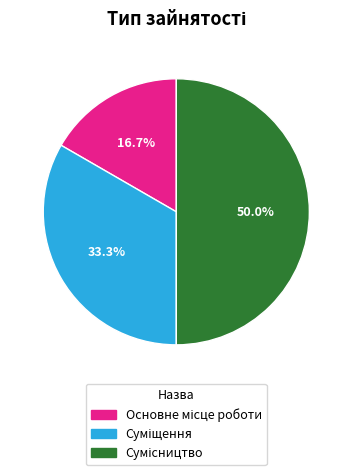

How many slices are in this pie chart?

3